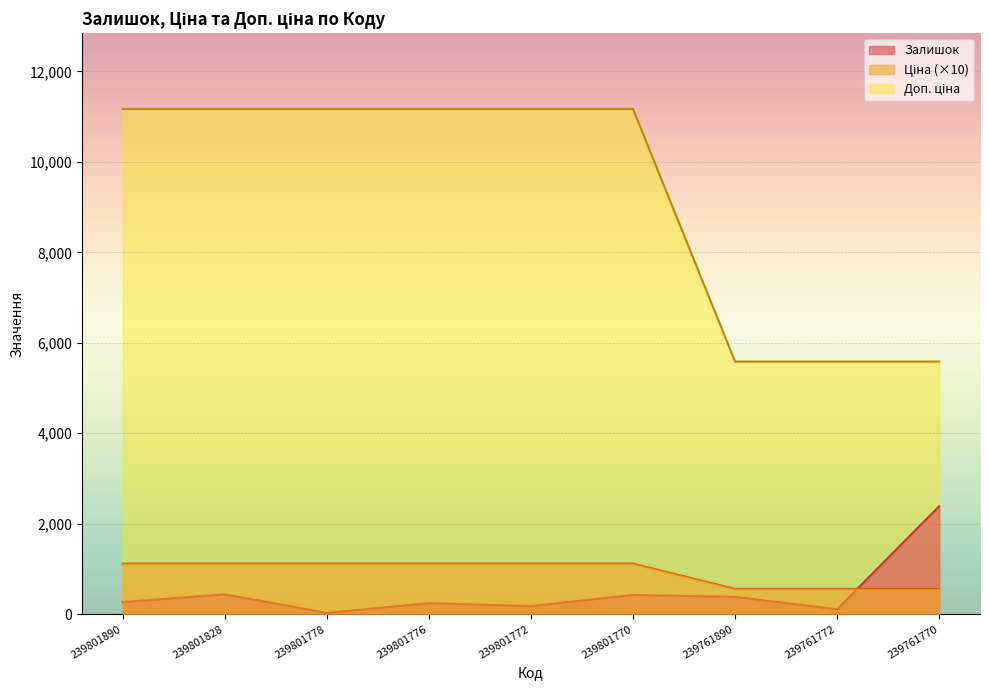

Which series has the largest total across all categories?

Доп. ціна